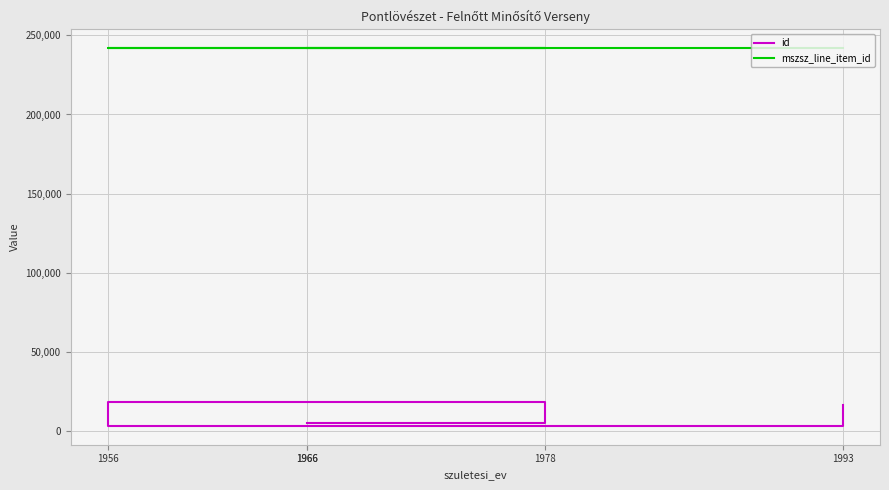

True or false: mszsz_line_item_id and id intersect in this chart.

False